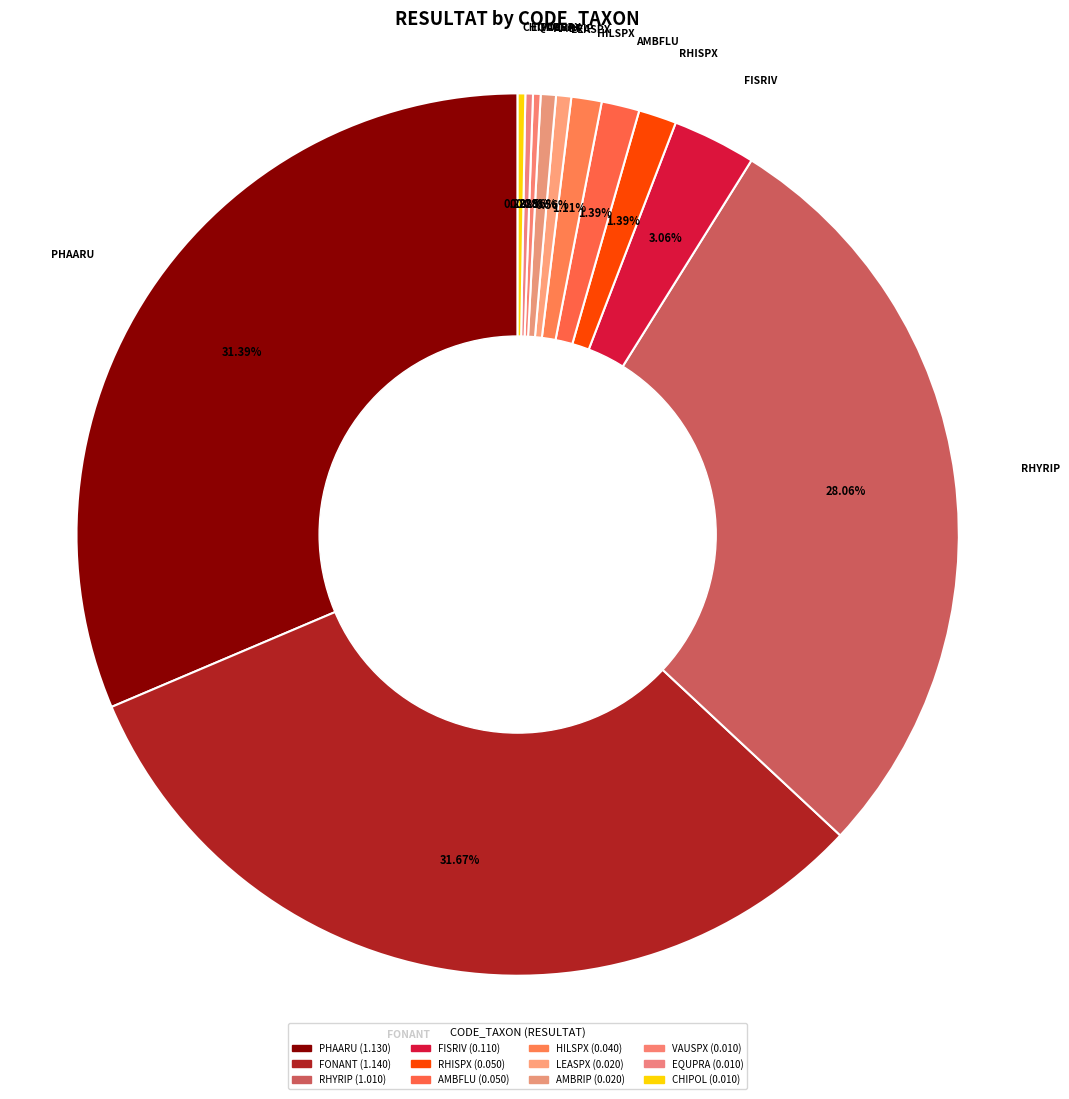

What portion of the pie excludes RHISPX?

98.6%